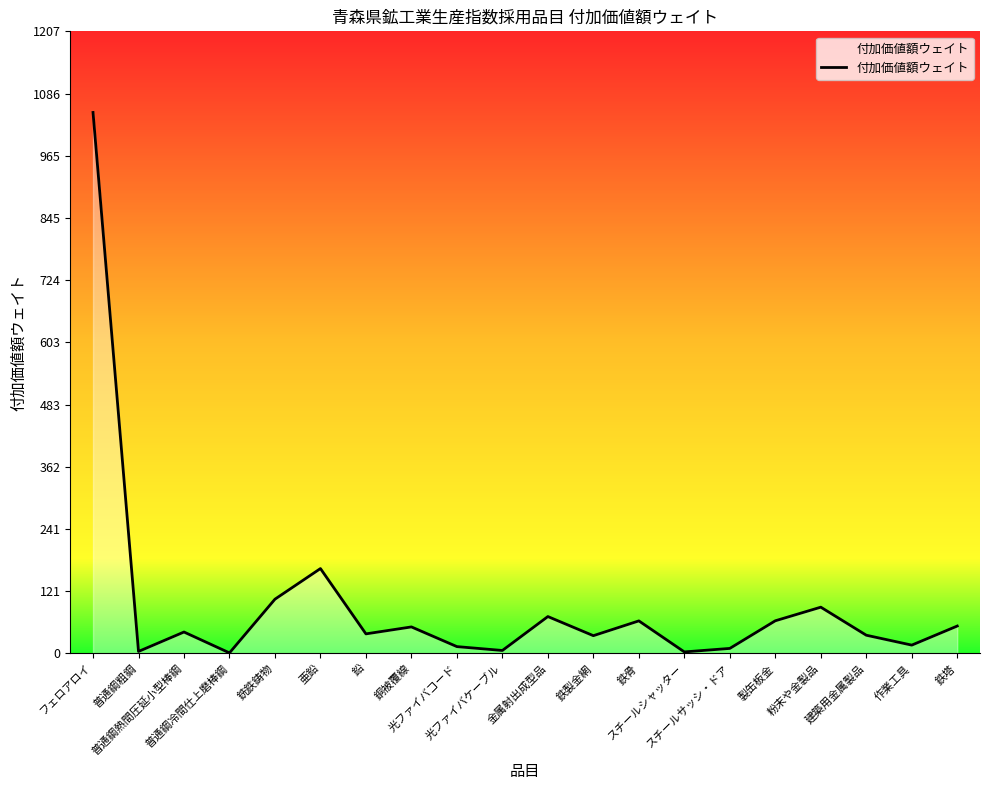

What position from the right is 普通鋼冷間仕上磨棒鋼?

17